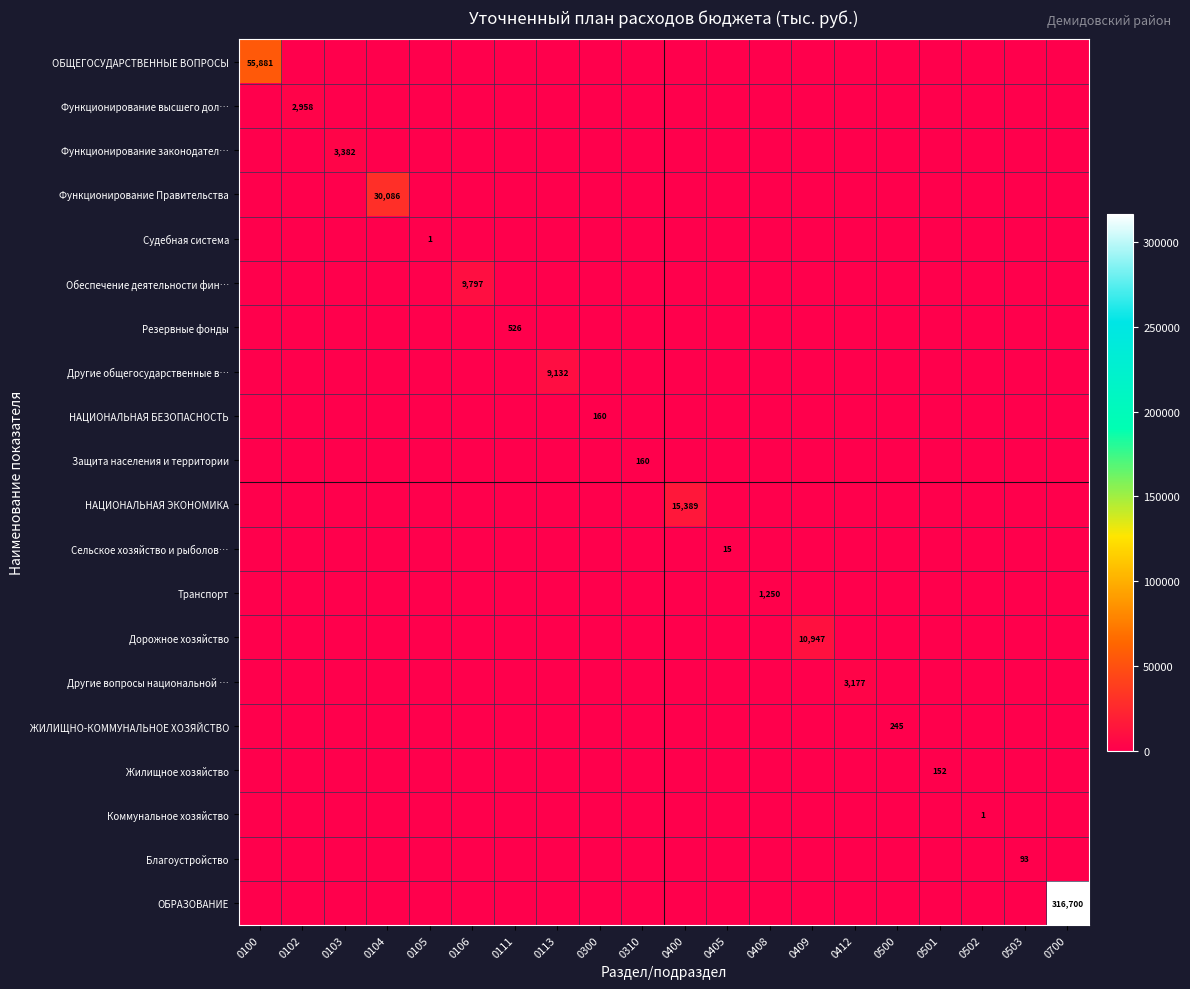

What is the maximum value shown in the chart?

316699.8